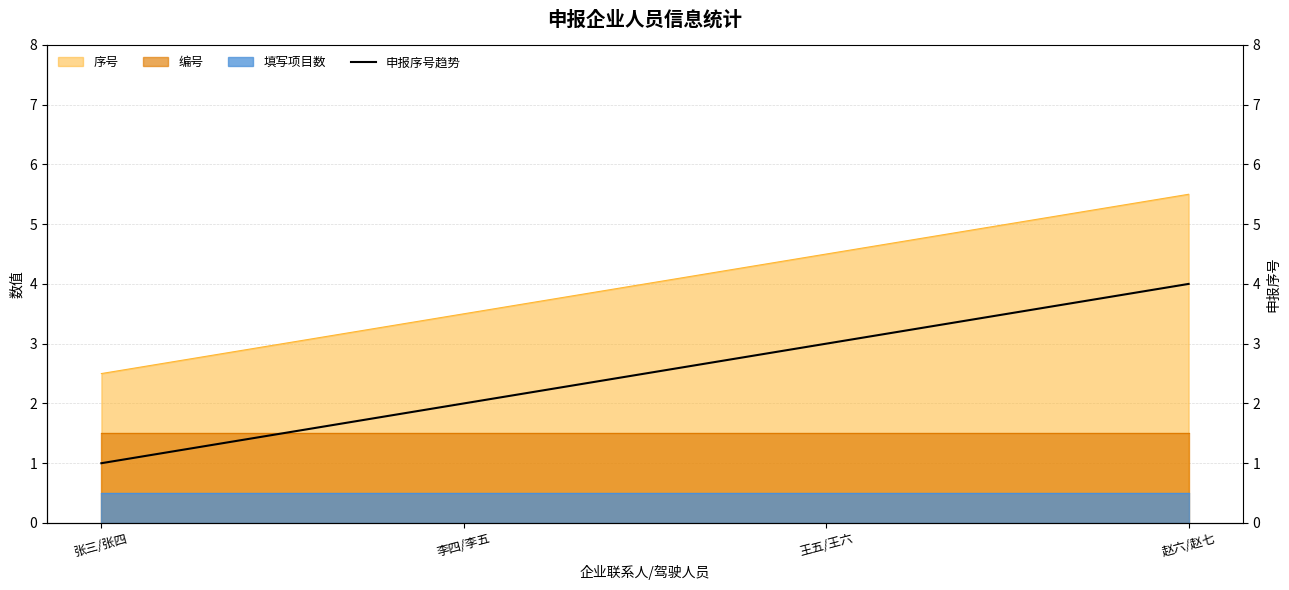

True or false: 填写项目数 and 序号 intersect in this chart.

False